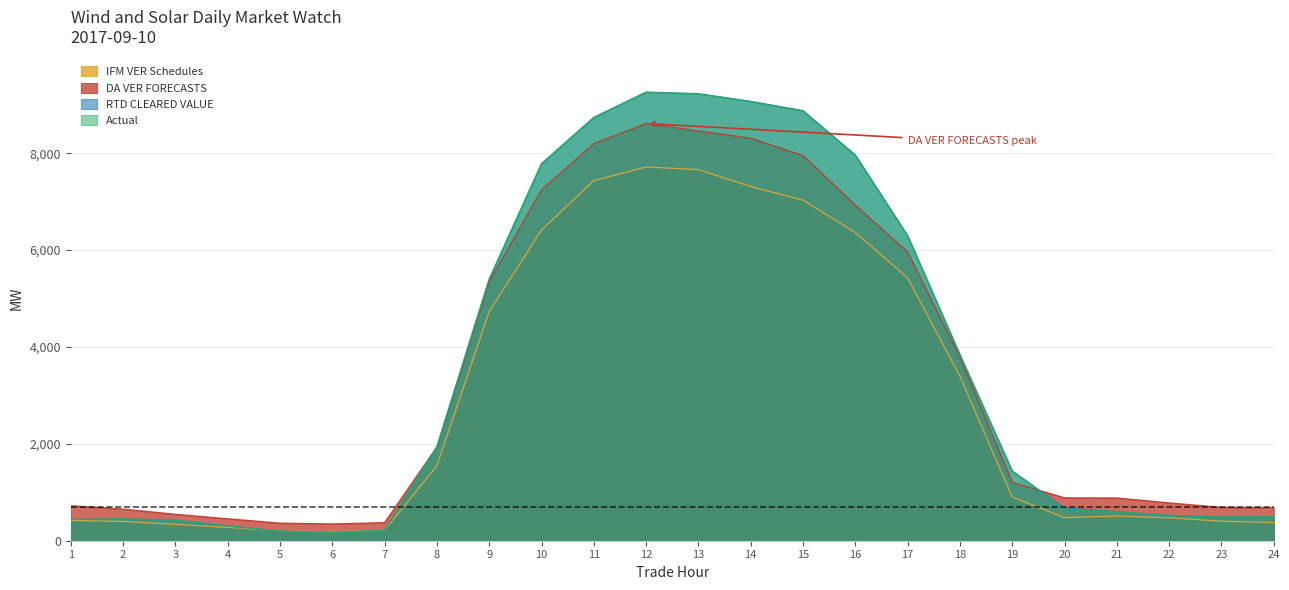

At how many categories does at least one series exceed 7377?

7